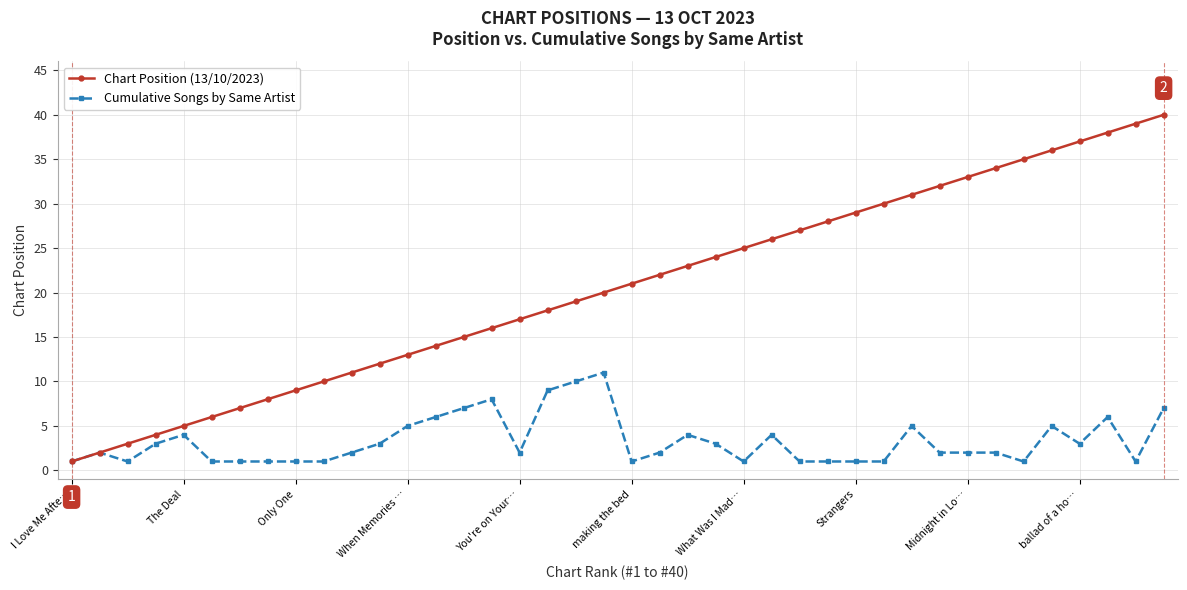

Reading left to right, list all the values displayed in this chart.

Chart Position (13/10/2023): 1	2	3	4	5	6	7	8	9	10	11	12	13	14	15	16	17	18	19	20	21	22	23	24	25	26	27	28	29	30	31	32	33	34	35	36	37	38	39	40
Cumulative Songs by Same Artist: 1	2	1	3	4	1	1	1	1	1	2	3	5	6	7	8	2	9	10	11	1	2	4	3	1	4	1	1	1	1	5	2	2	2	1	5	3	6	1	7